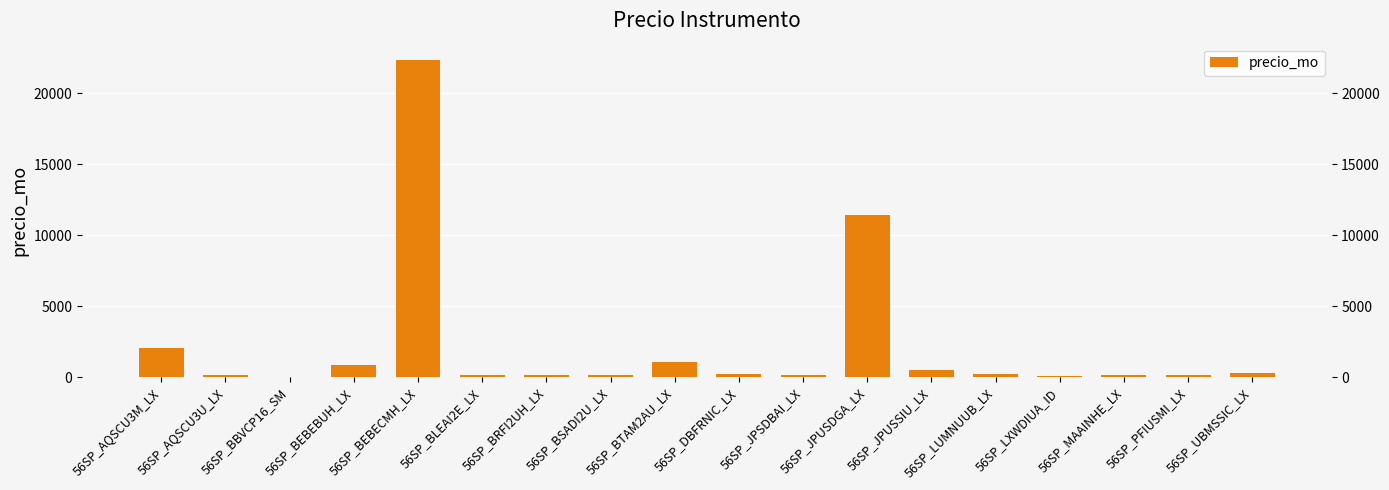

What is the change in value from 56SP_BLEAI2E_LX to 56SP_JPUSDGA_LX?

+11284.6